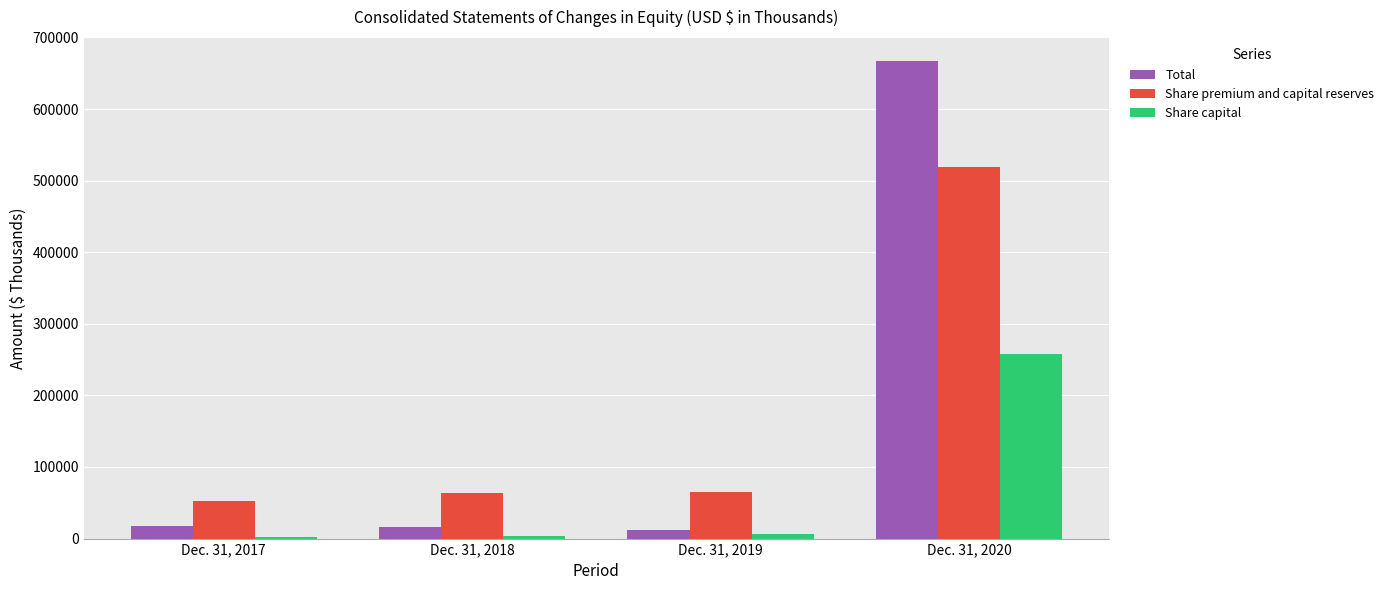

What is the value of the Share capital bar at the 4th from the left?

257225